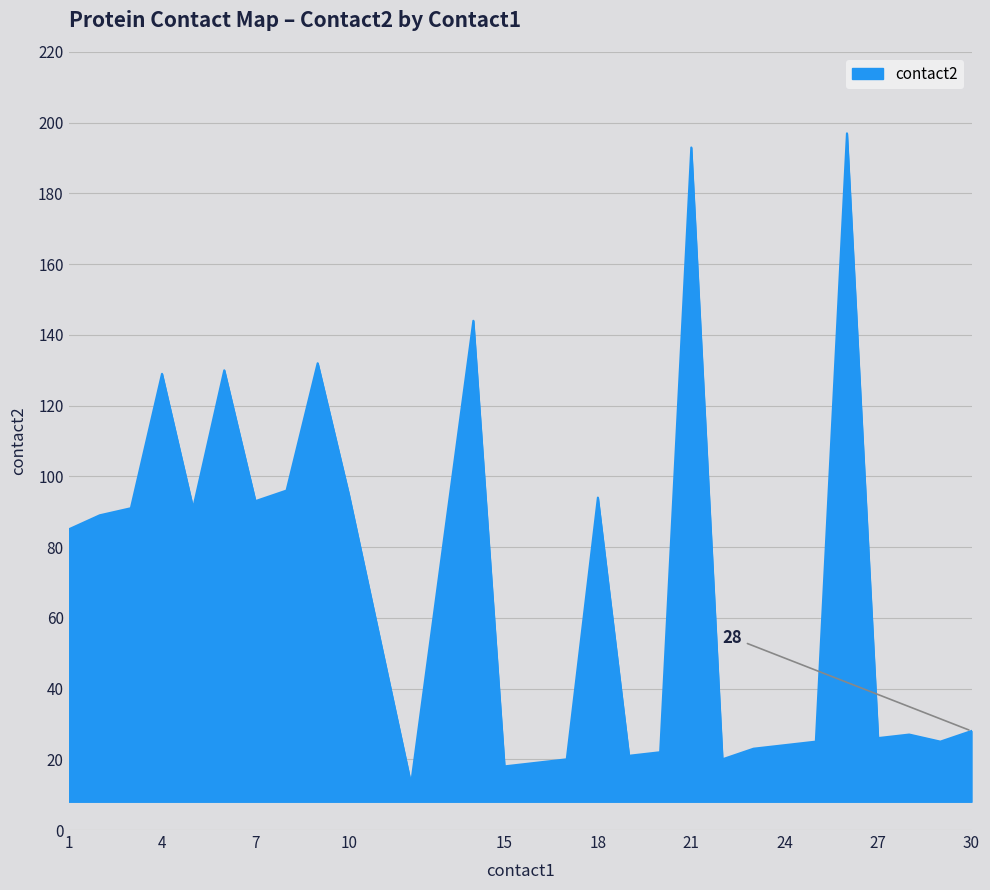

Reading left to right, what are all the values shown in this chart?

85	89	91	129	91	130	93	96	132	95	13	144	18	19	20	94	21	22	193	20	23	24	25	197	26	27	25	28